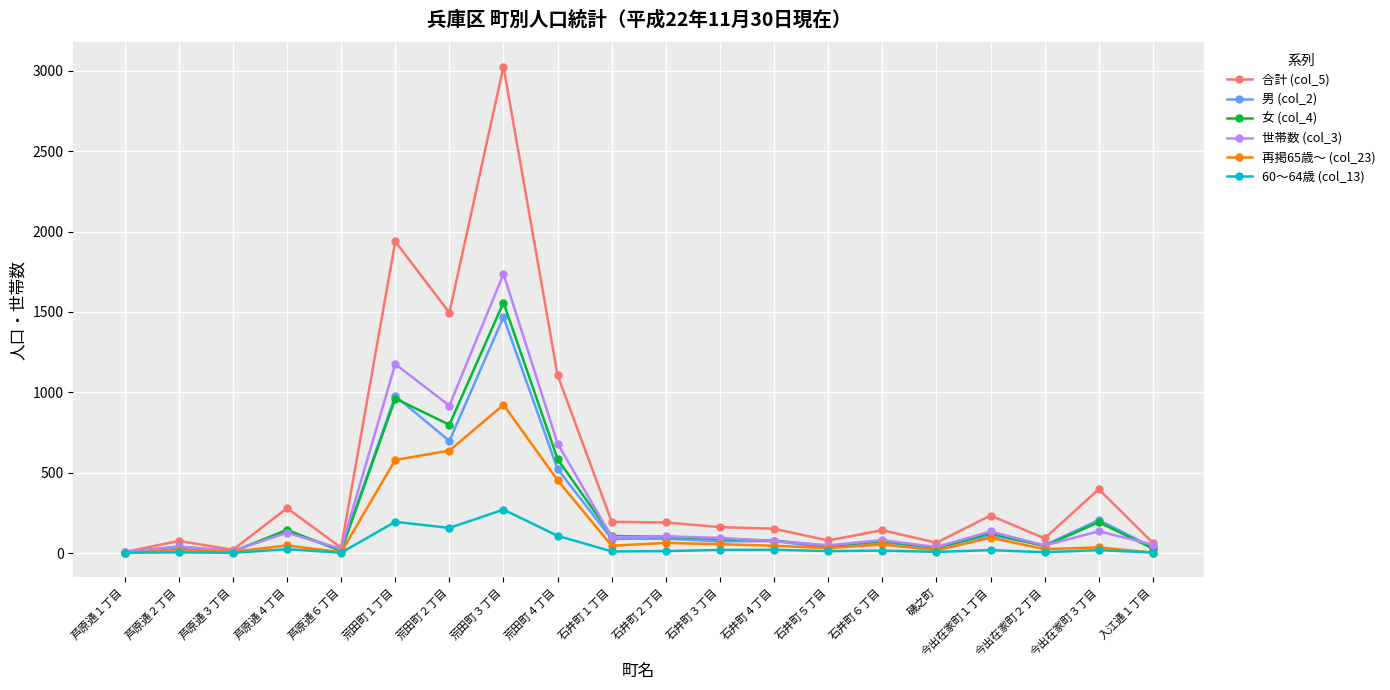

True or false: 世帯数 (col_3) has more than 1 interior local peaks.

True